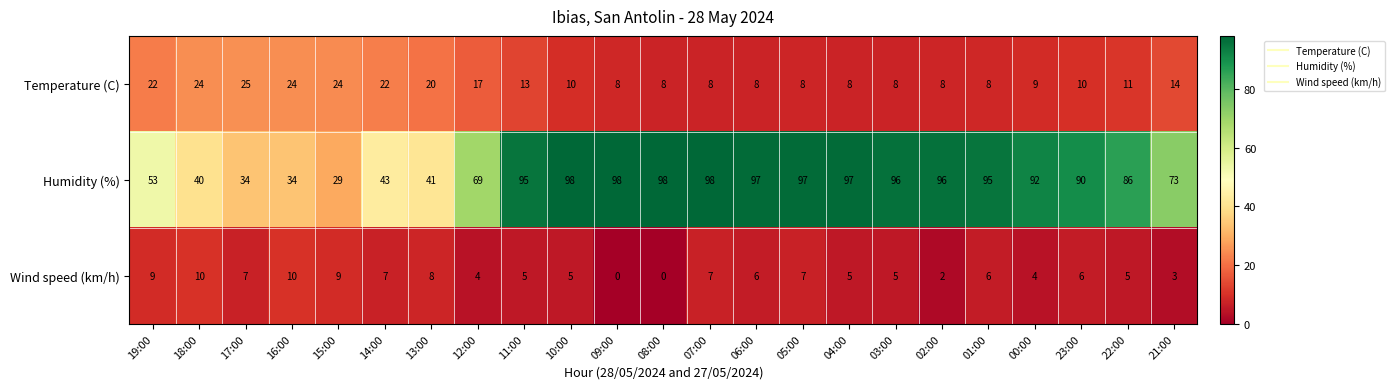

At how many categories does at least one series exceed 16?

23